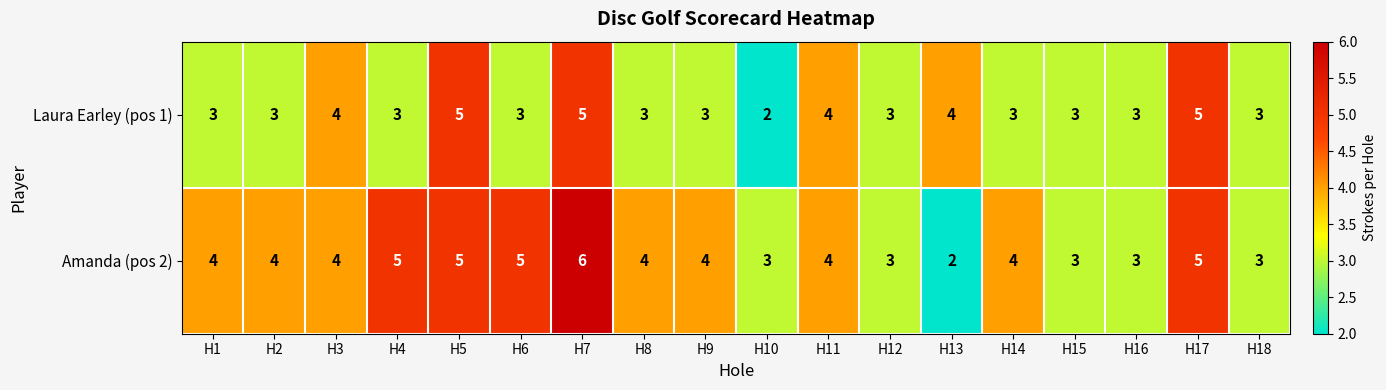

Which series has the widest spread of values?

Amanda (pos 2)